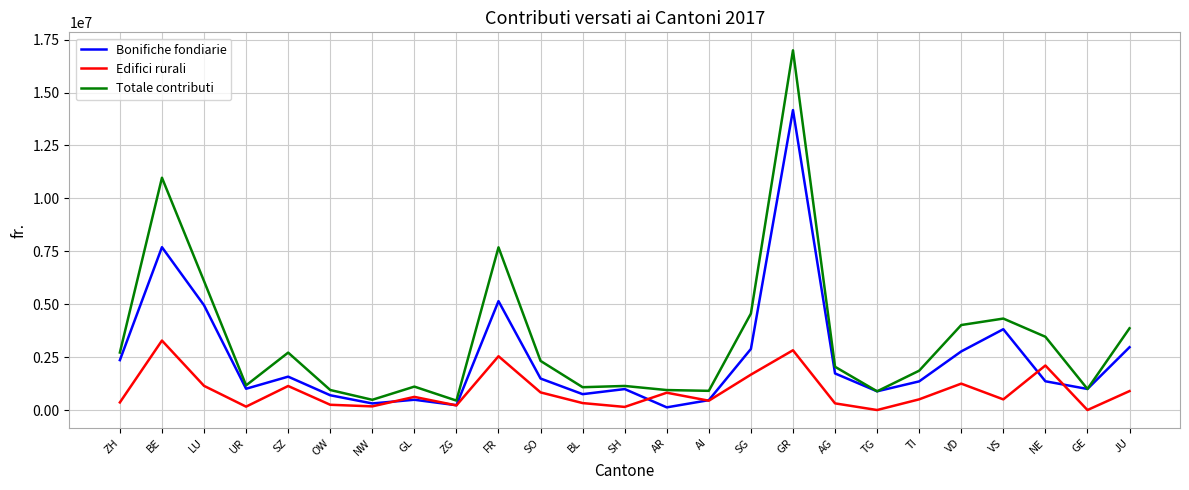

What is the maximum value for Totale contributi?

16994874